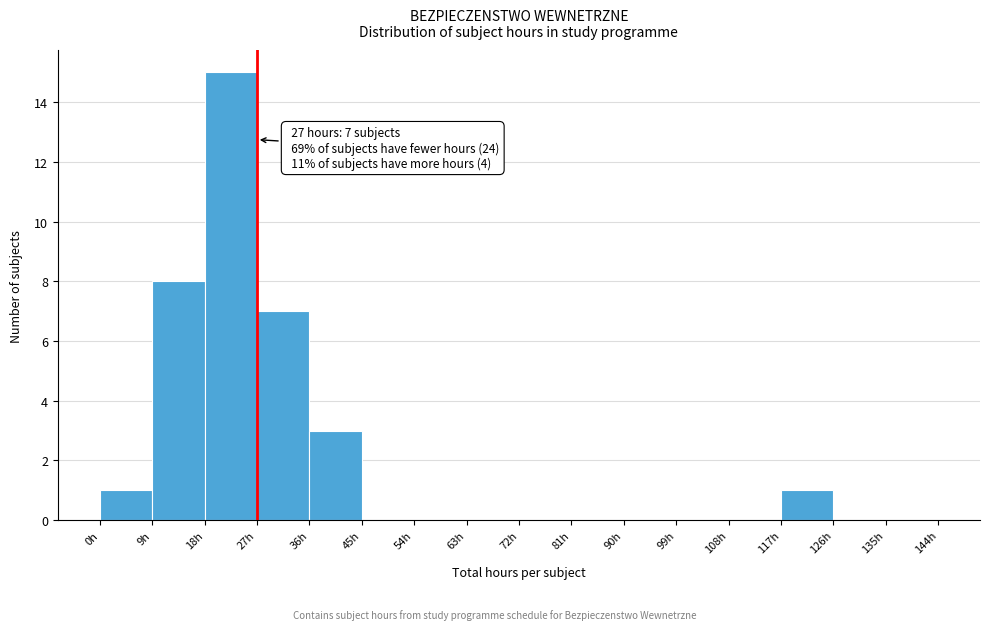

Which range on the x-axis has the tallest bar?

18 to 27